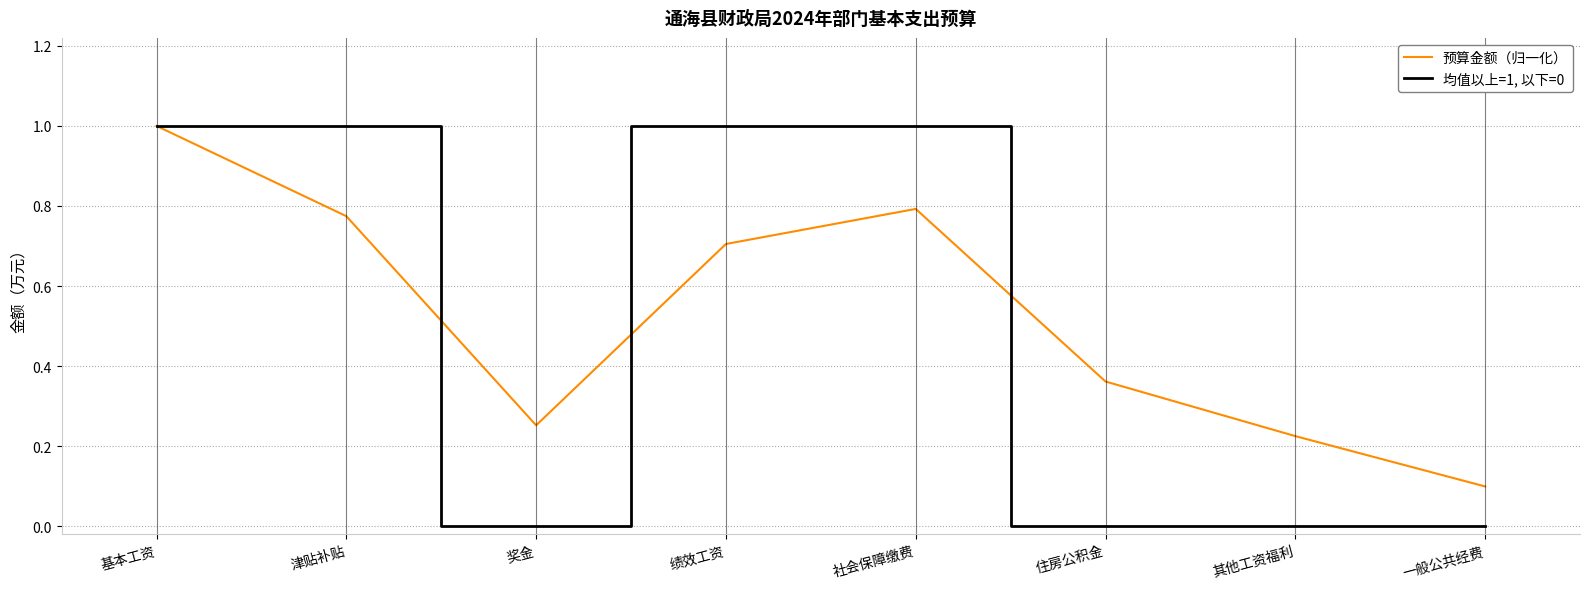

True or false: 预算金额（归一化） has more than 0 interior local peaks.

True